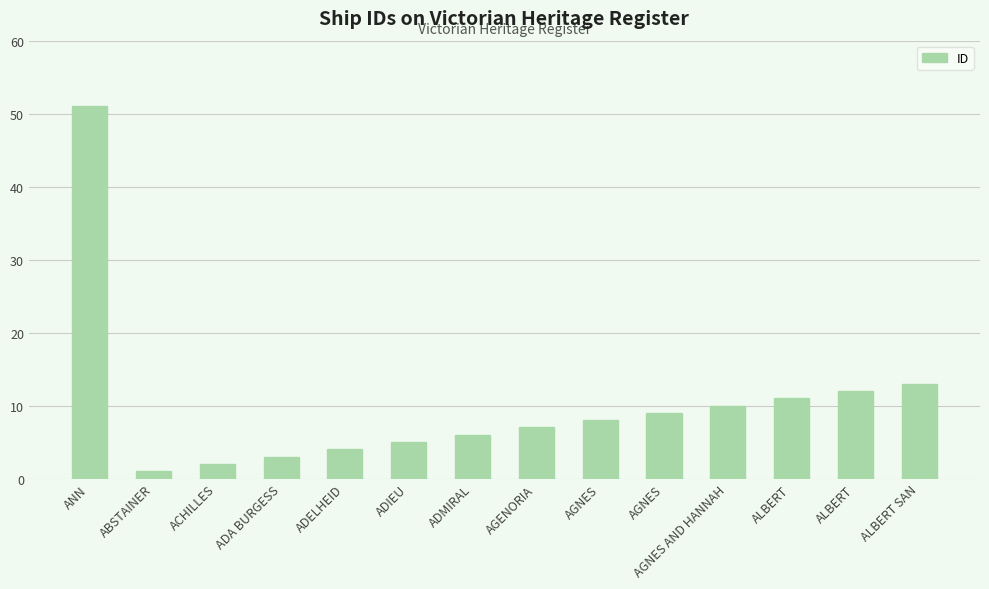

Are the bars horizontal?

No